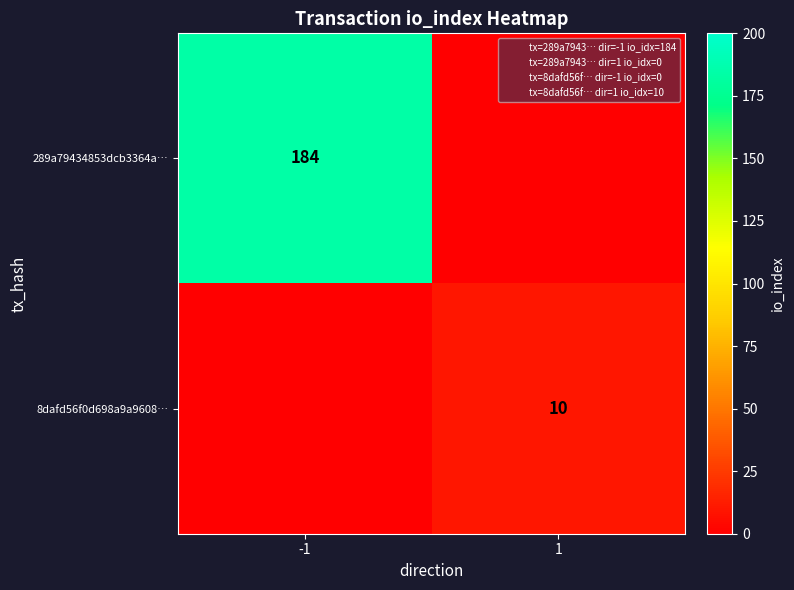

Count the number of categories in the chart.

2